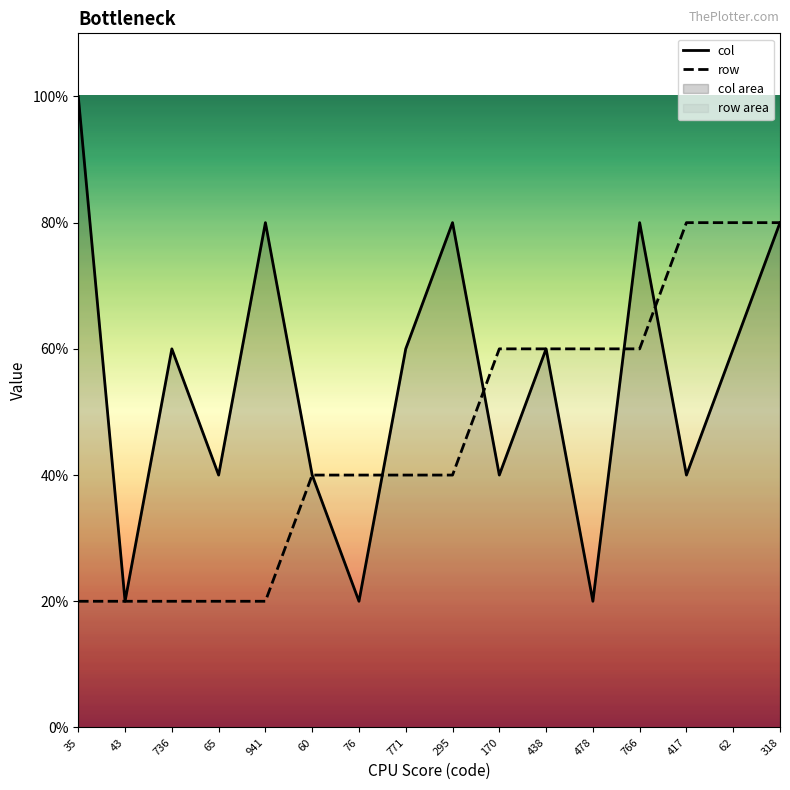

Which series ends up on top after the final intersection of row and col?

row